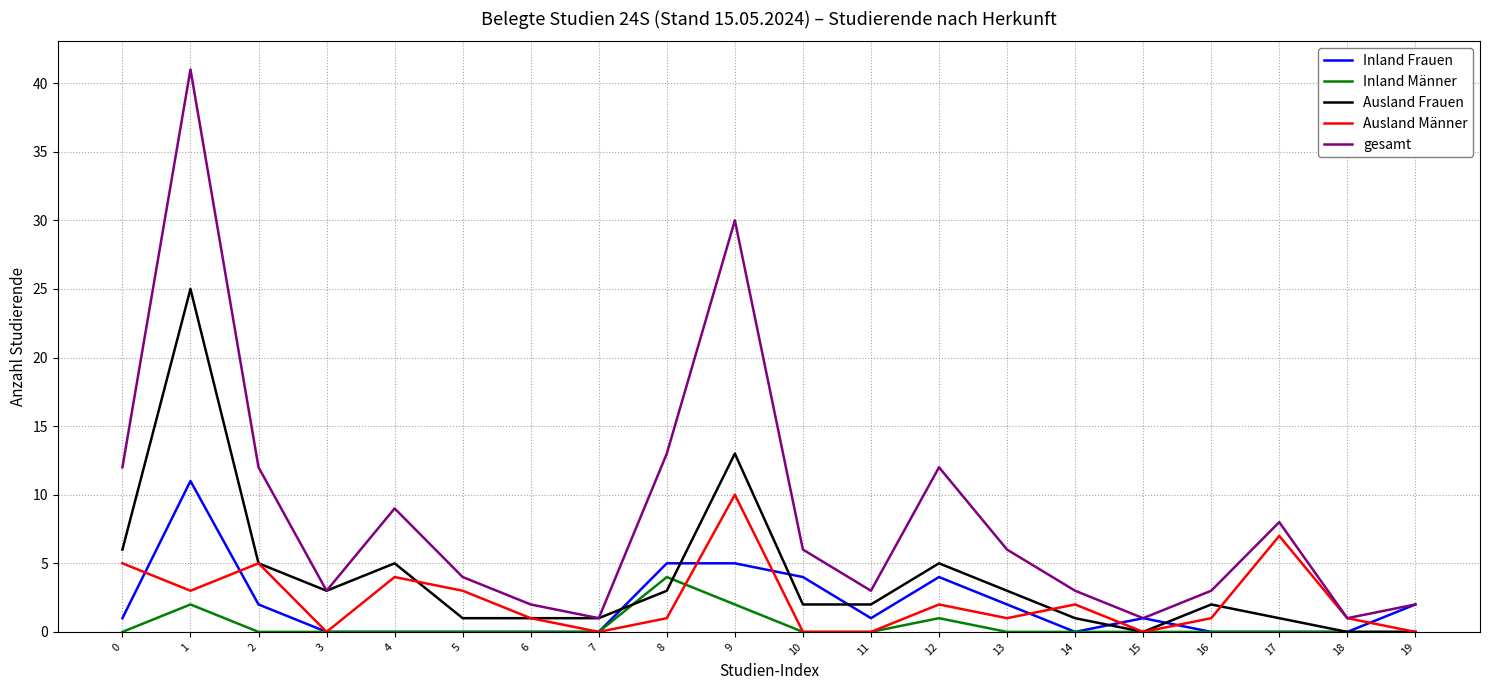

How many categories are shown in the chart?

20